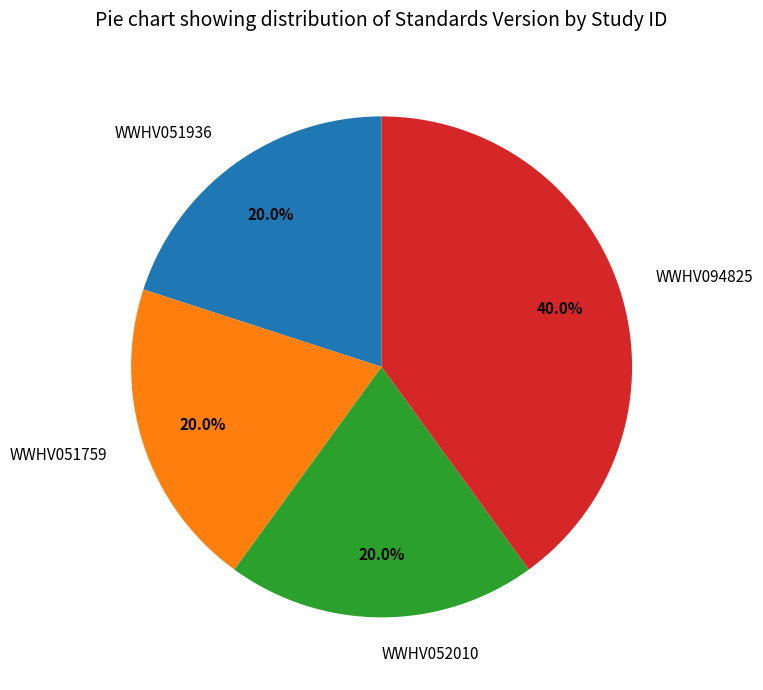

Between WWHV052010 and WWHV094825, which is larger?

WWHV094825